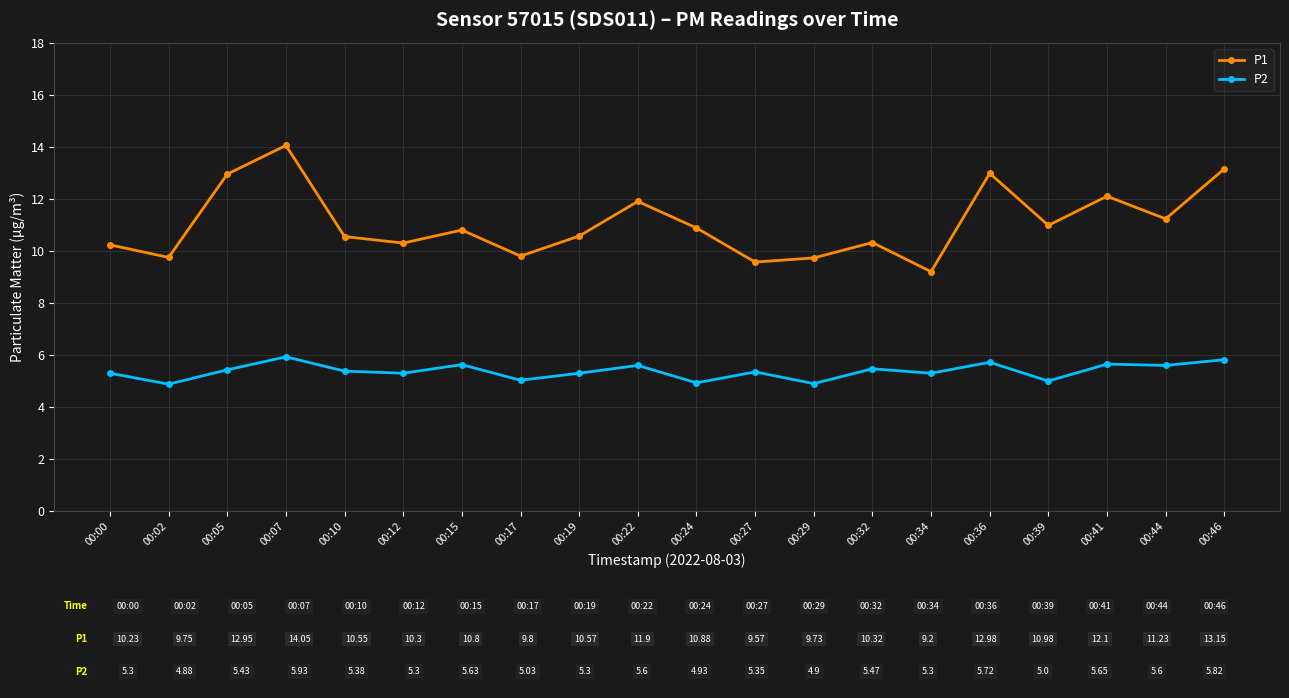

How many interior local peaks does the P1 series have?

6